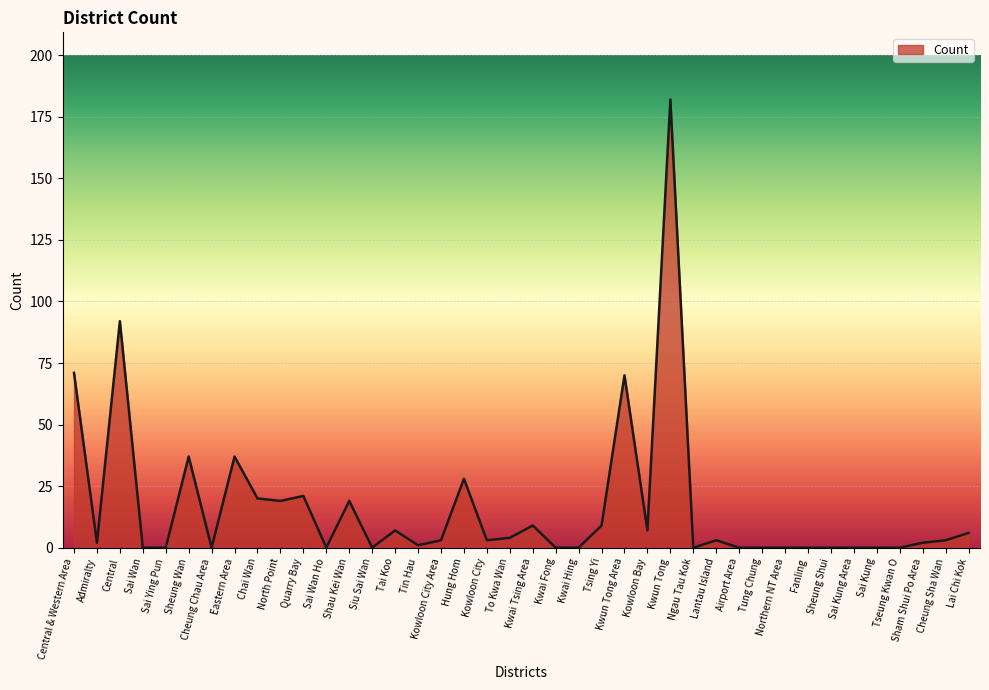

How many lines are shown in the chart?

1